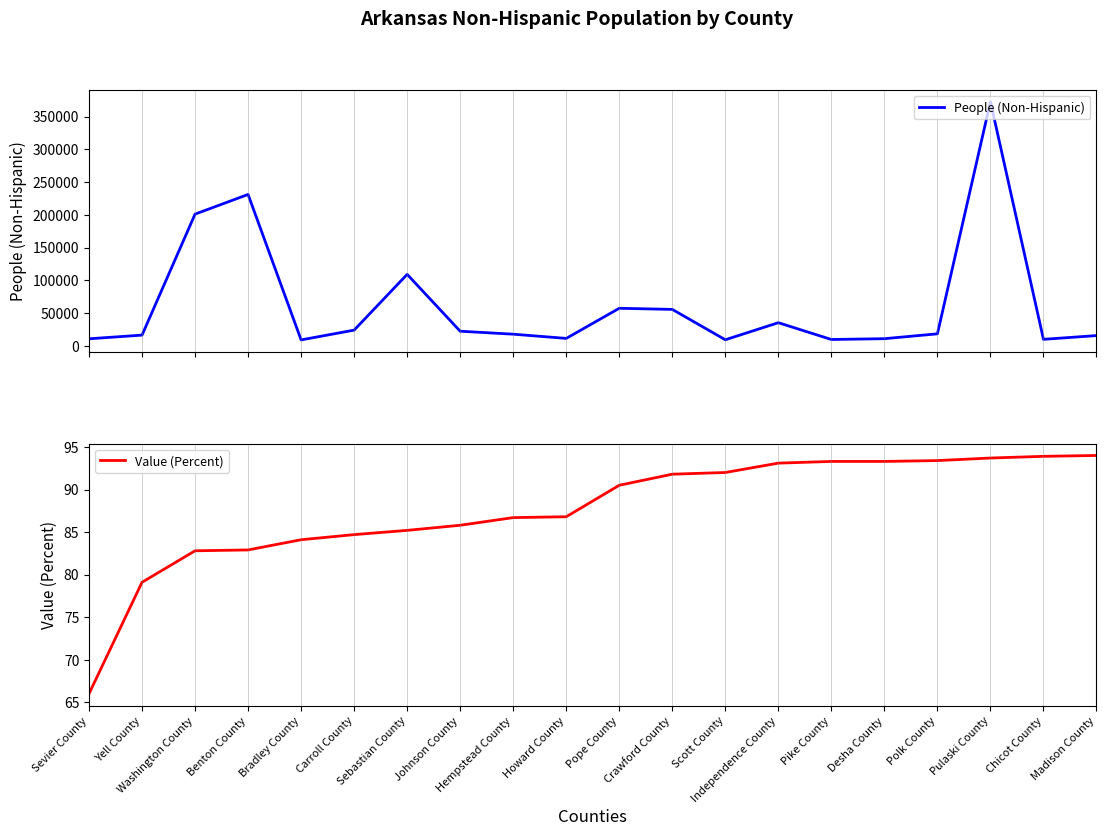

Reading left to right, list all the values displayed in this chart.

People (Non-Hispanic): 10608.0	16215.0	201003.0	231101.0	8911.0	23833.0	109010.0	22185.0	17646.0	11189.0	57208.0	55504.0	9134.0	35183.0	9552.0	10762.0	18186.0	372910.0	9773.0	15502.0
Value (Percent): 66.0	79.1	82.8	82.9	84.1	84.7	85.2	85.8	86.7	86.8	90.5	91.8	92.0	93.1	93.3	93.3	93.4	93.7	93.9	94.0